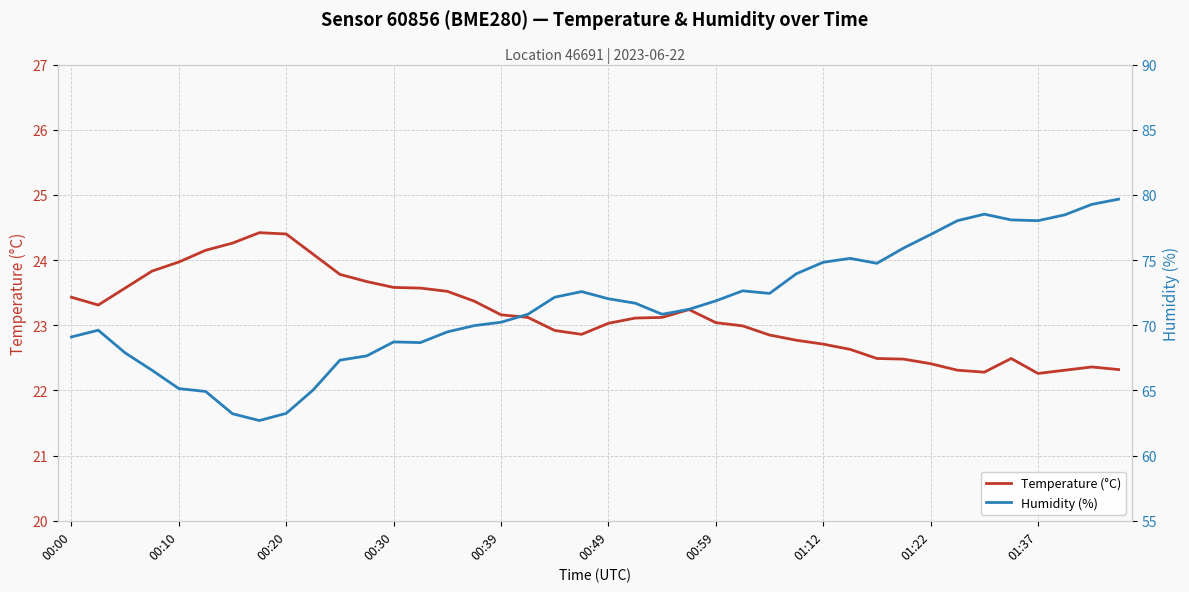

True or false: Temperature (°C) has a value of 23.6 at 00:30.

True